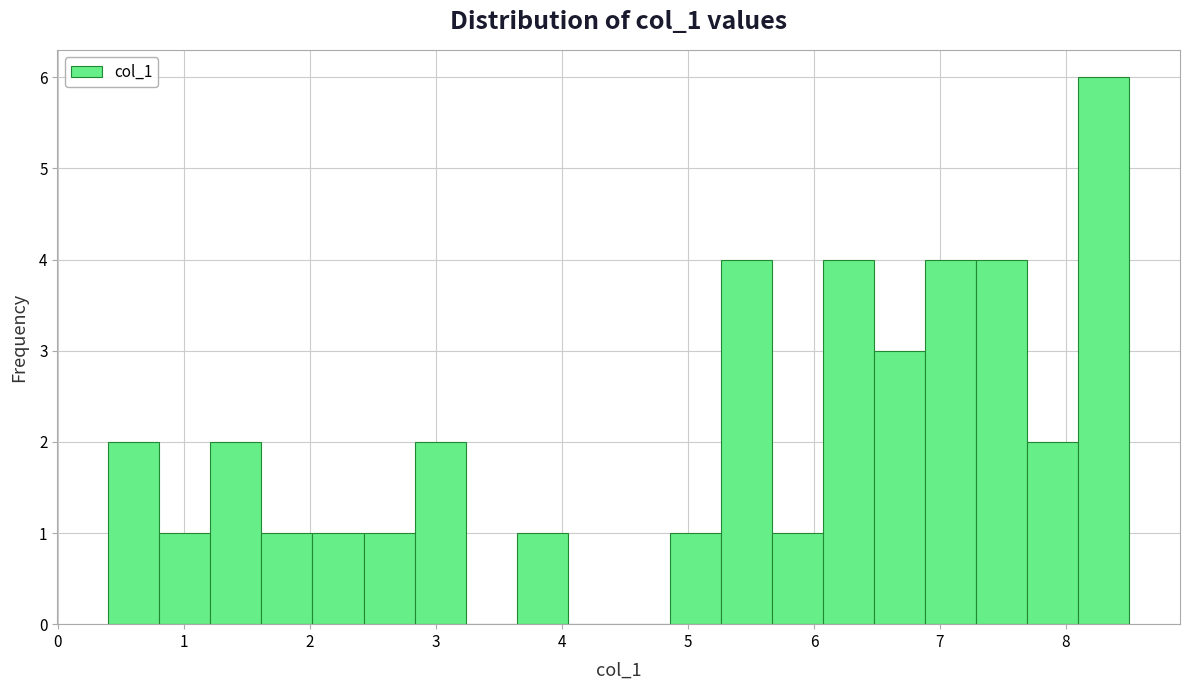

Which range on the x-axis has the tallest bar?

8.1 to 8.5